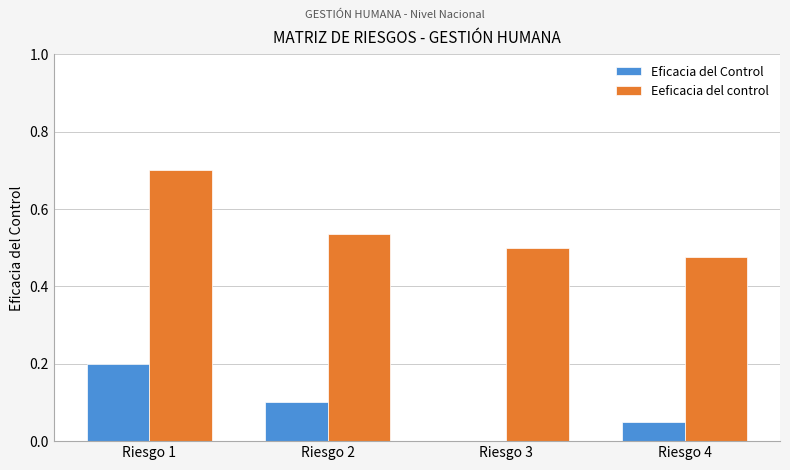

What is the total value across all series at Riesgo 1?

0.9